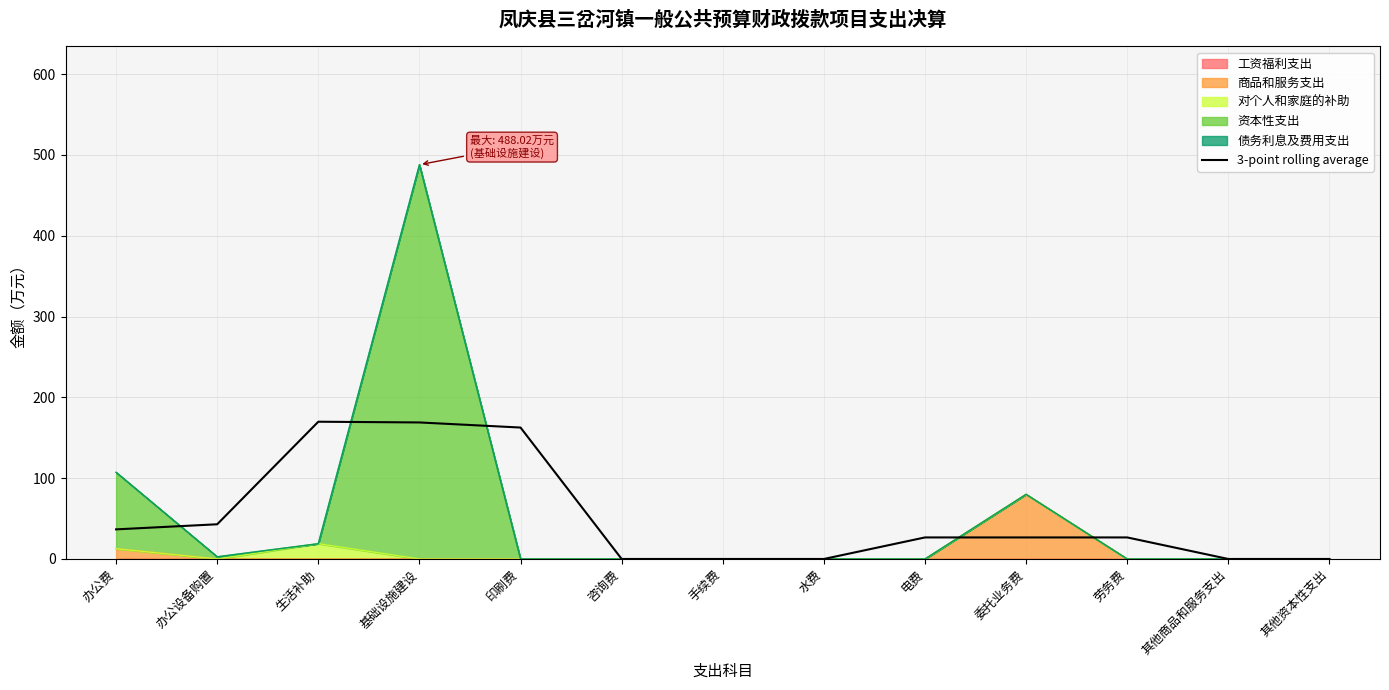

What position from the left is 其他商品和服务支出?

12